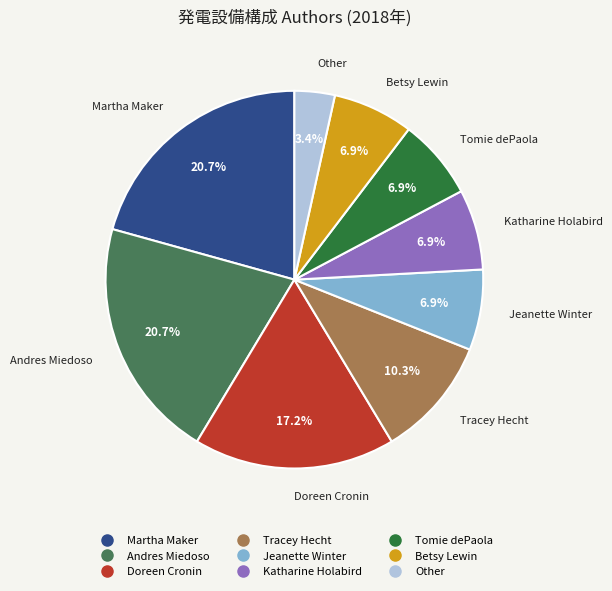

Combined, do Andres Miedoso and Tracey Hecht account for over 50%?

No